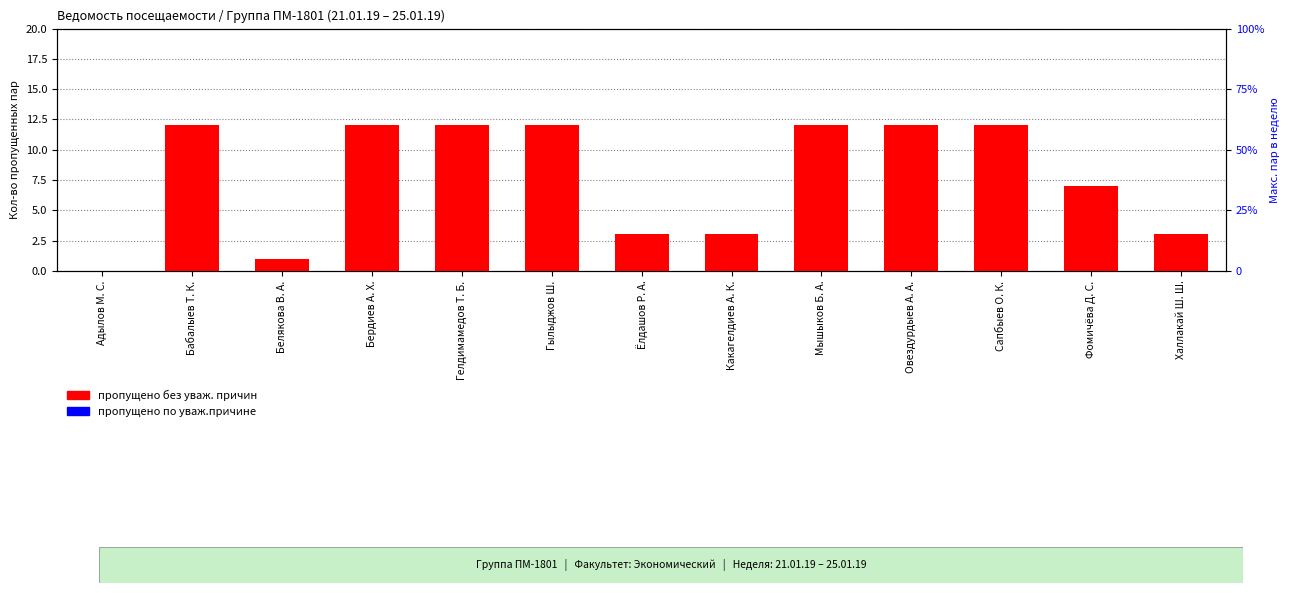

Reading left to right, what are all the values shown in this chart?

пропущено без уваж. причин: 0	12	1	12	12	12	3	3	12	12	12	7	3
пропущено по уваж.причине: 0	0	0	0	0	0	0	0	0	0	0	0	0